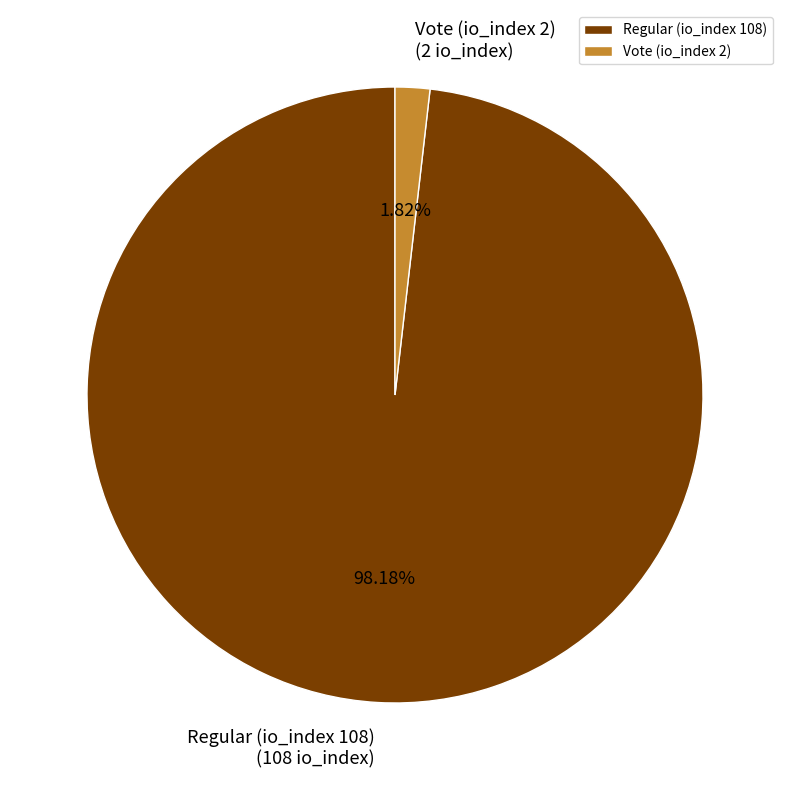

Does Vote (io_index 2) represent more than half of the total?

No